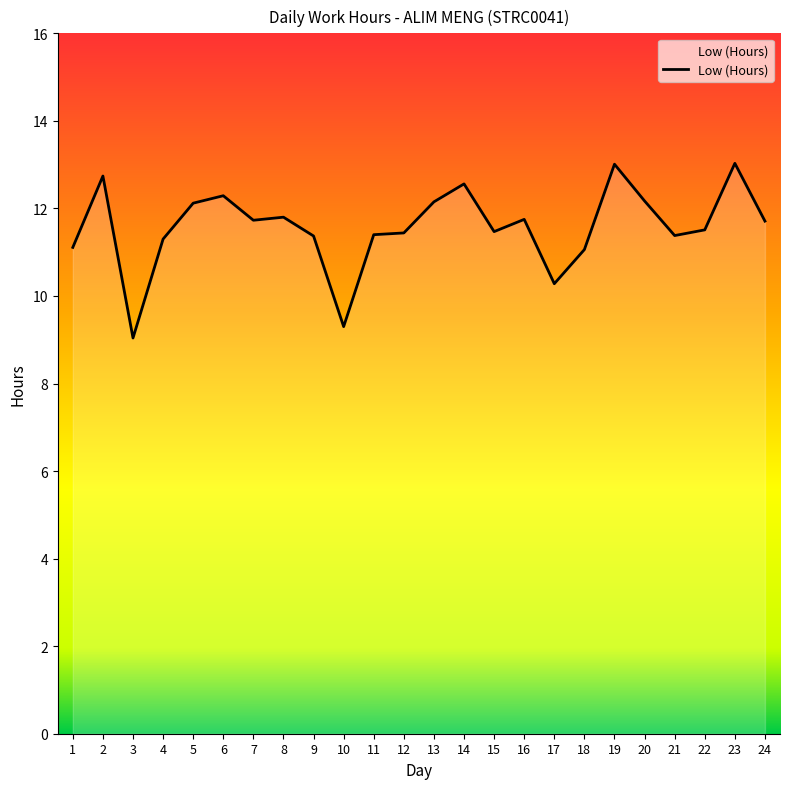

What is the greatest value displayed?

13.0